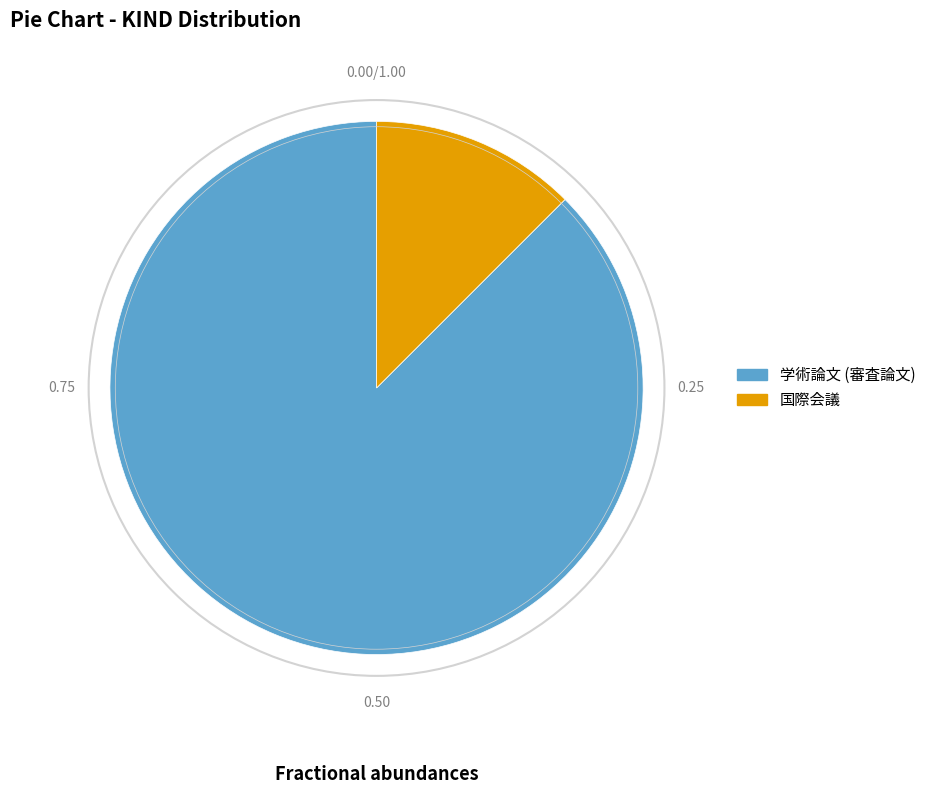

What is the largest slice in the pie chart?

学術論文 (審査論文)